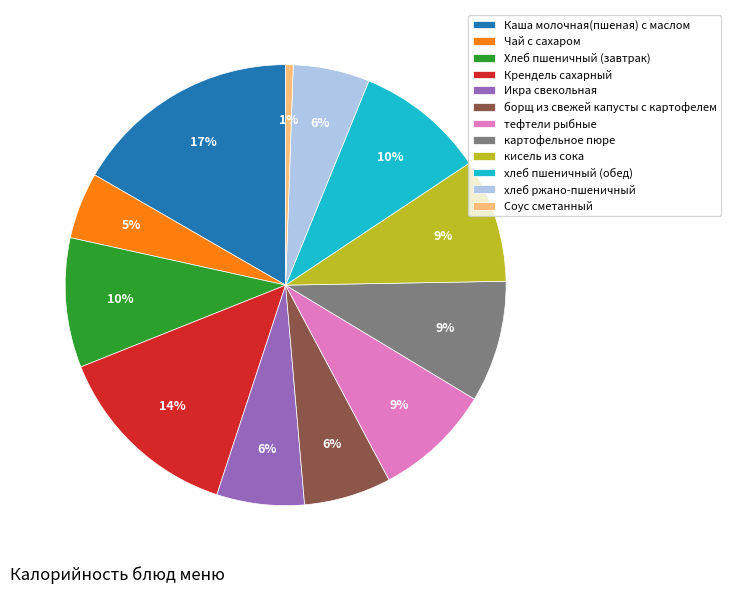

Between тефтели рыбные and Хлеб пшеничный (завтрак), which is larger?

Хлеб пшеничный (завтрак)